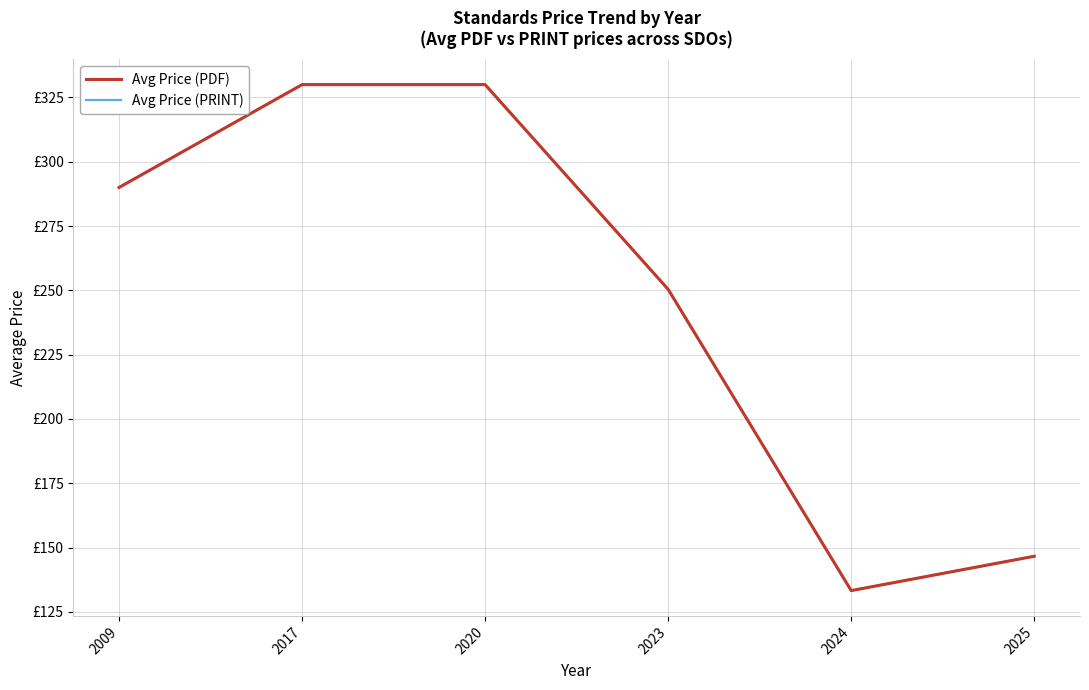

True or false: Avg Price (PRINT) has more than 2 interior local peaks.

False